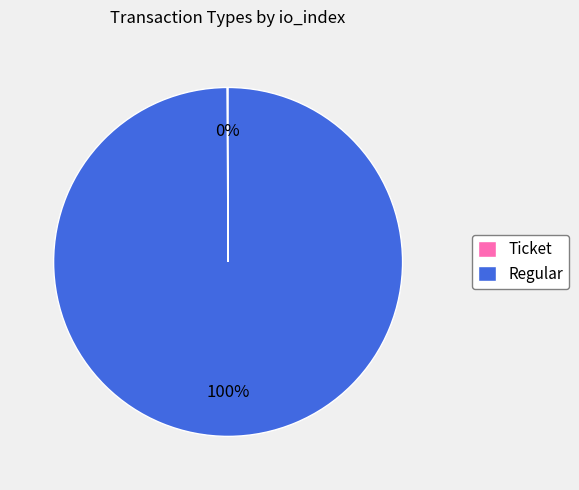

Is there a majority slice in this chart?

Yes